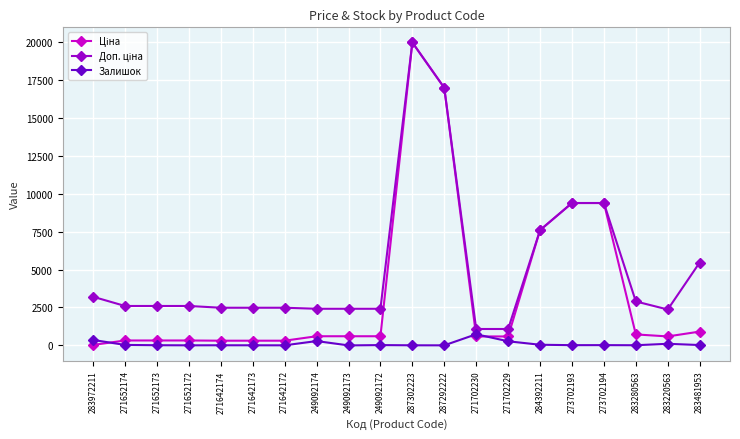

The Залишок series shows 9.0 at 271642174. True or false?

True